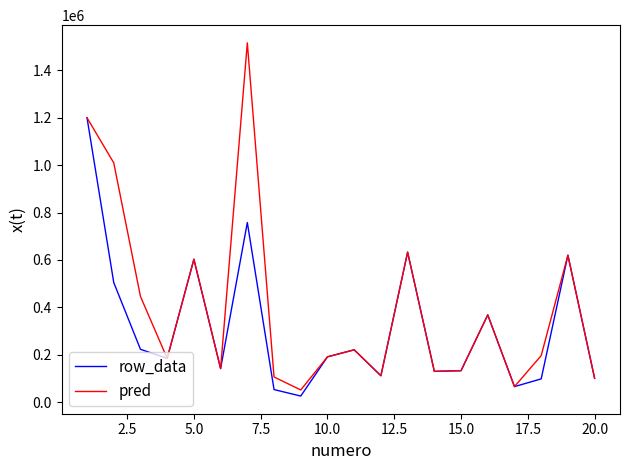

List the series in order of their overall mean, lowest first.

row_data, pred